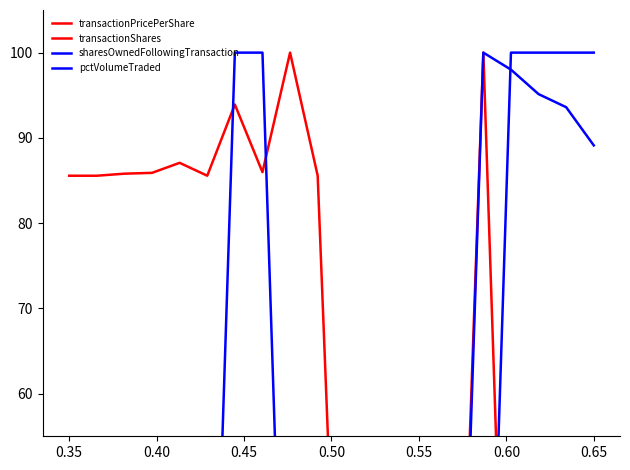

Is it true that sharesOwnedFollowingTransaction equals 2.2 at 0.40?

False